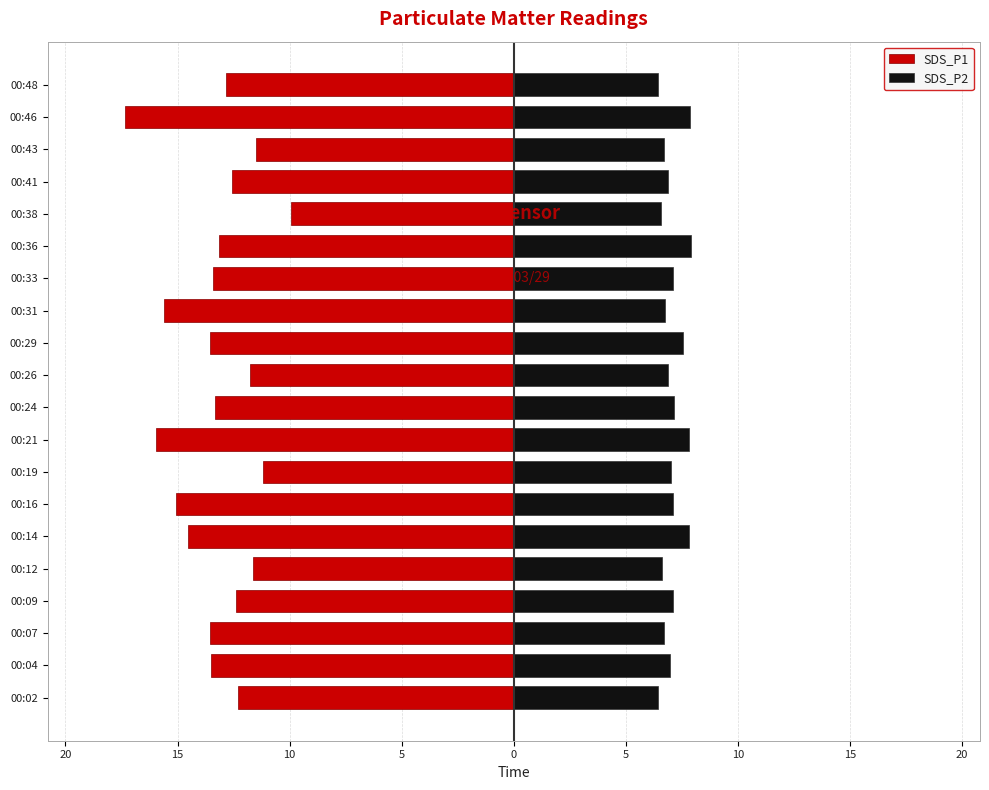

What is the difference between the maximum and minimum values in the SDS_P2 series?

1.5